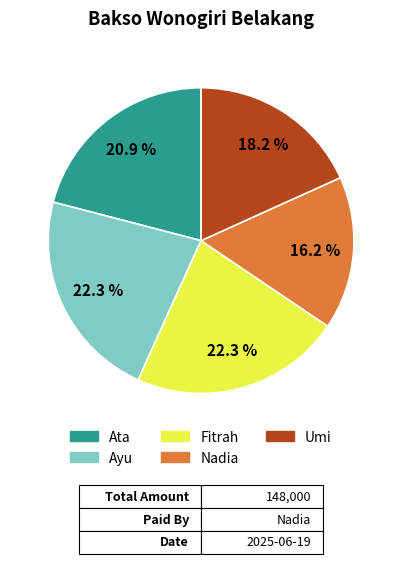

Which category has the smallest portion of the pie?

Nadia